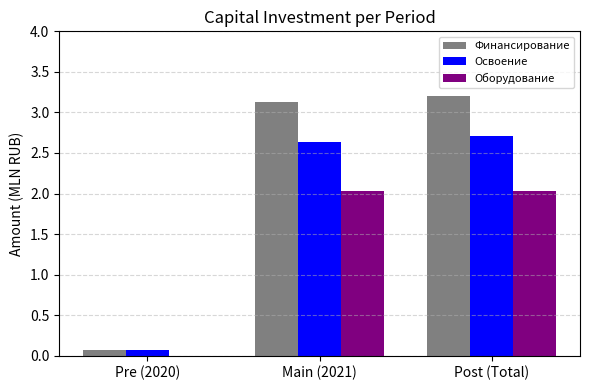

Is it true that Оборудование equals -1.0 at Pre (2020)?

False